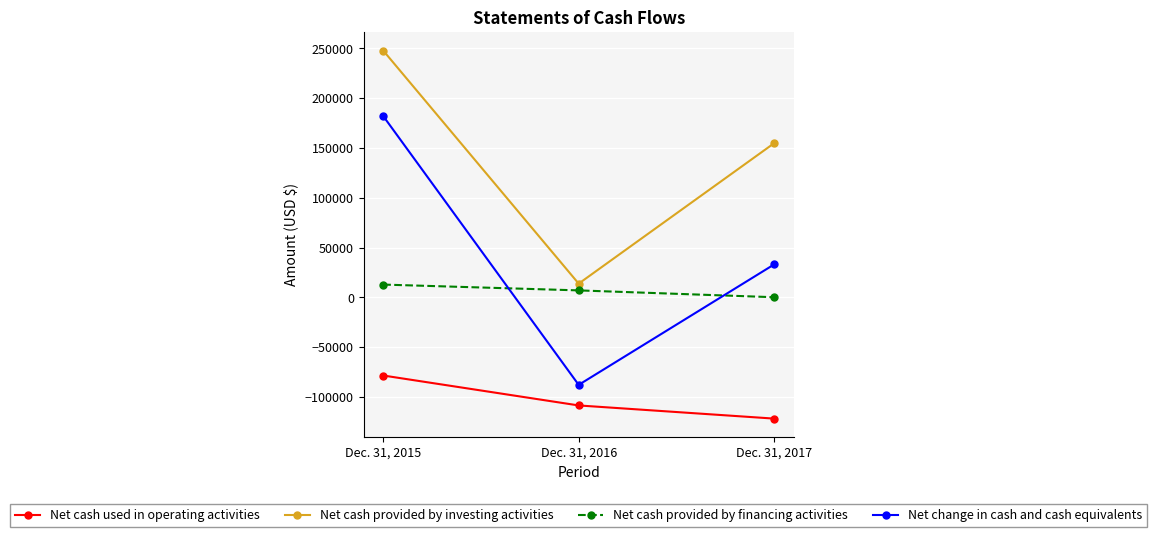

Is the value of Net cash provided by financing activities at Dec. 31, 2017 greater than the value of Net cash used in operating activities at Dec. 31, 2017?

Yes